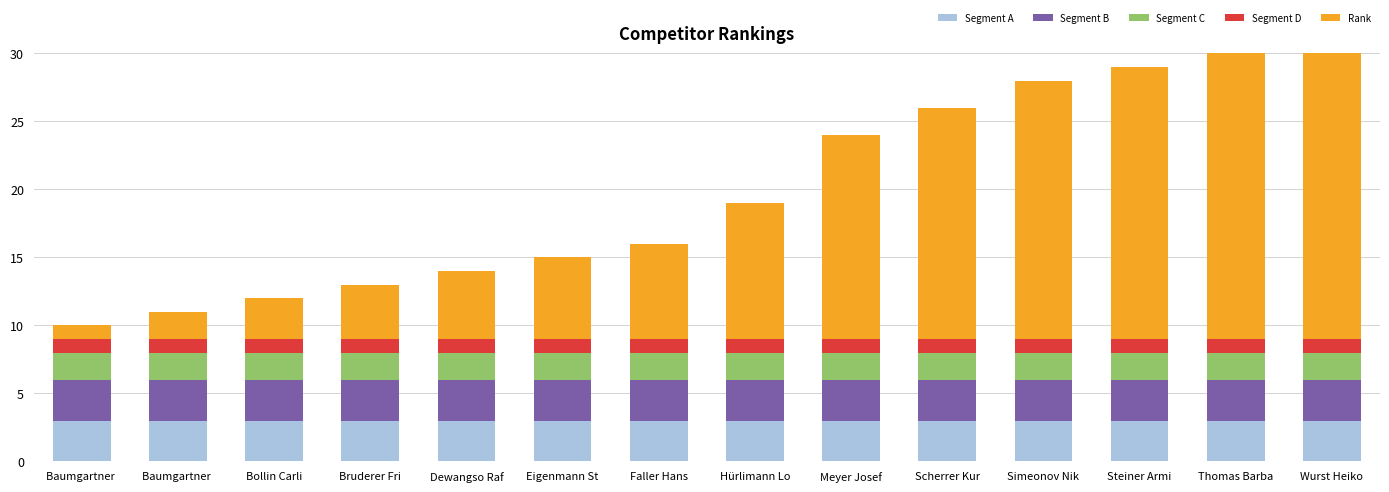

Reading left to right, list all the values displayed in this chart.

Segment A: Baumgartner =3	Baumgartner =3	Bollin Carli=3	Bruderer Fri=3	Dewangso Raf=3	Eigenmann St=3	Faller Hans=3	Hürlimann Lo=3	Meyer Josef=3	Scherrer Kur=3	Simeonov Nik=3	Steiner Armi=3	Thomas Barba=3	Wurst Heiko=3
Segment B: Baumgartner =3	Baumgartner =3	Bollin Carli=3	Bruderer Fri=3	Dewangso Raf=3	Eigenmann St=3	Faller Hans=3	Hürlimann Lo=3	Meyer Josef=3	Scherrer Kur=3	Simeonov Nik=3	Steiner Armi=3	Thomas Barba=3	Wurst Heiko=3
Segment C: Baumgartner =2	Baumgartner =2	Bollin Carli=2	Bruderer Fri=2	Dewangso Raf=2	Eigenmann St=2	Faller Hans=2	Hürlimann Lo=2	Meyer Josef=2	Scherrer Kur=2	Simeonov Nik=2	Steiner Armi=2	Thomas Barba=2	Wurst Heiko=2
Segment D: Baumgartner =1	Baumgartner =1	Bollin Carli=1	Bruderer Fri=1	Dewangso Raf=1	Eigenmann St=1	Faller Hans=1	Hürlimann Lo=1	Meyer Josef=1	Scherrer Kur=1	Simeonov Nik=1	Steiner Armi=1	Thomas Barba=1	Wurst Heiko=1
Rank: Baumgartner =1	Baumgartner =2	Bollin Carli=3	Bruderer Fri=4	Dewangso Raf=5	Eigenmann St=6	Faller Hans=7	Hürlimann Lo=10	Meyer Josef=15	Scherrer Kur=17	Simeonov Nik=19	Steiner Armi=20	Thomas Barba=21	Wurst Heiko=23